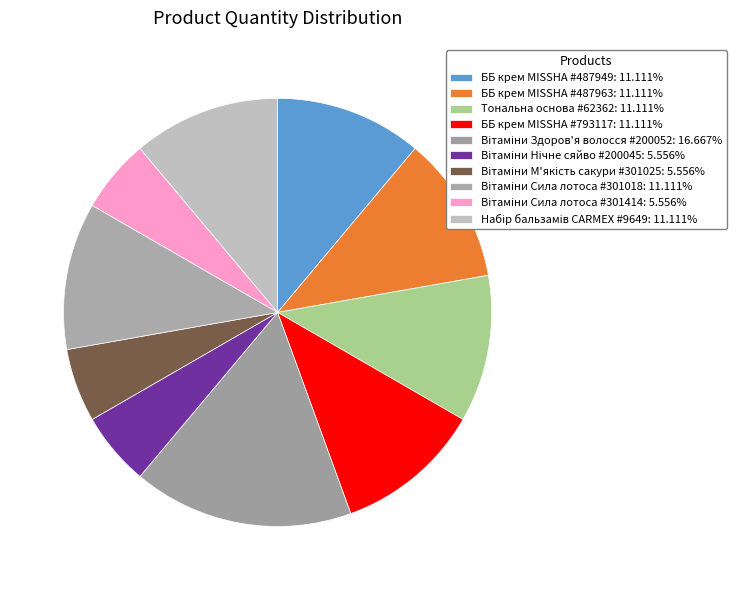

To the nearest percent, what is the average slice percentage?

10%